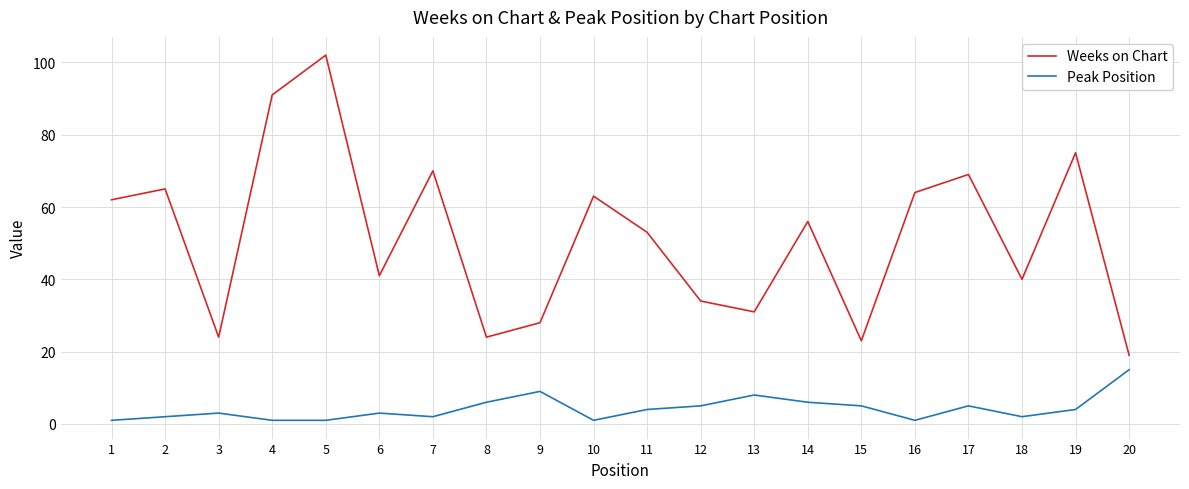

List the series in order of their peak value, highest first.

Weeks on Chart, Peak Position